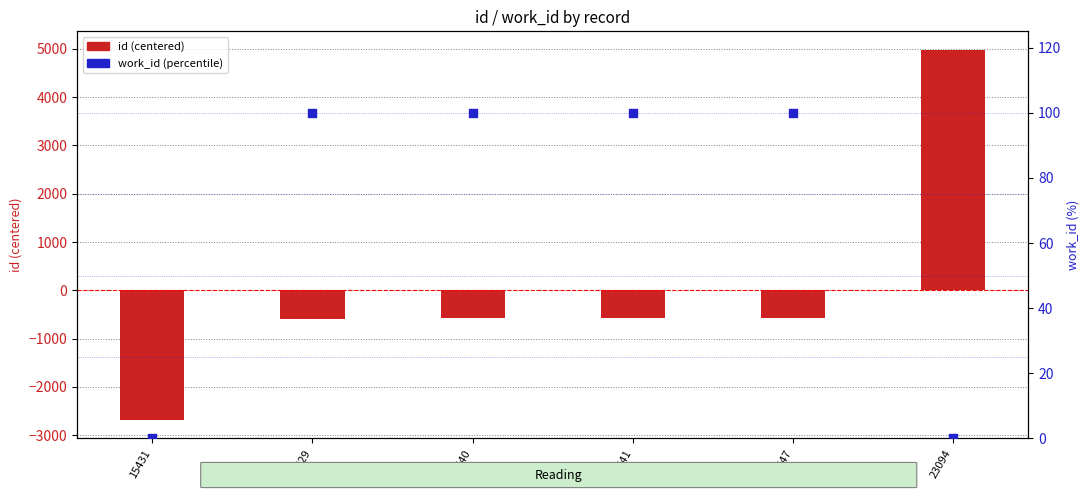

Which series has the largest total across all categories?

work_id (percentile)